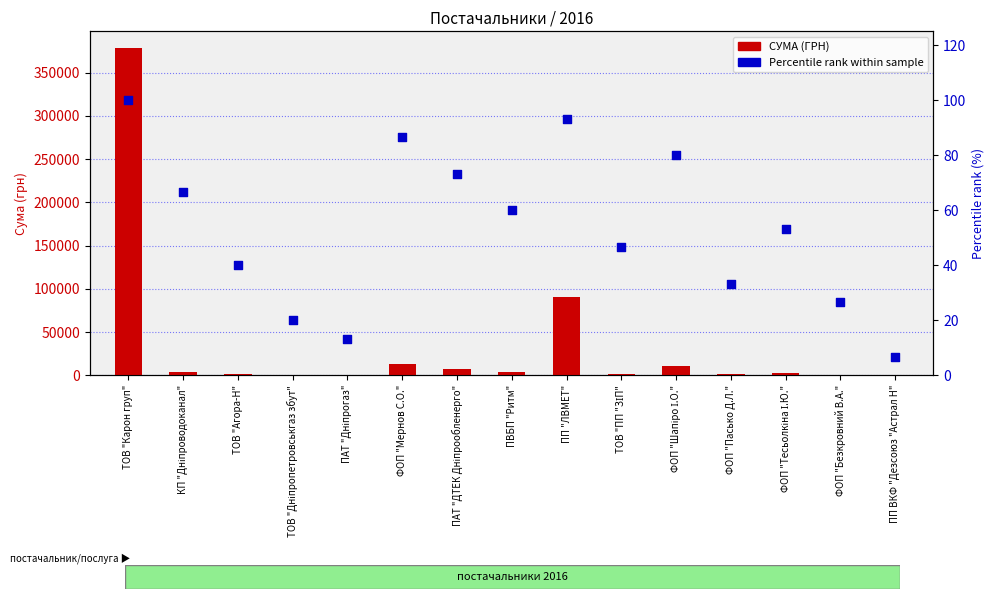

Which series contains the highest Y value?

СУМА (ГРН)